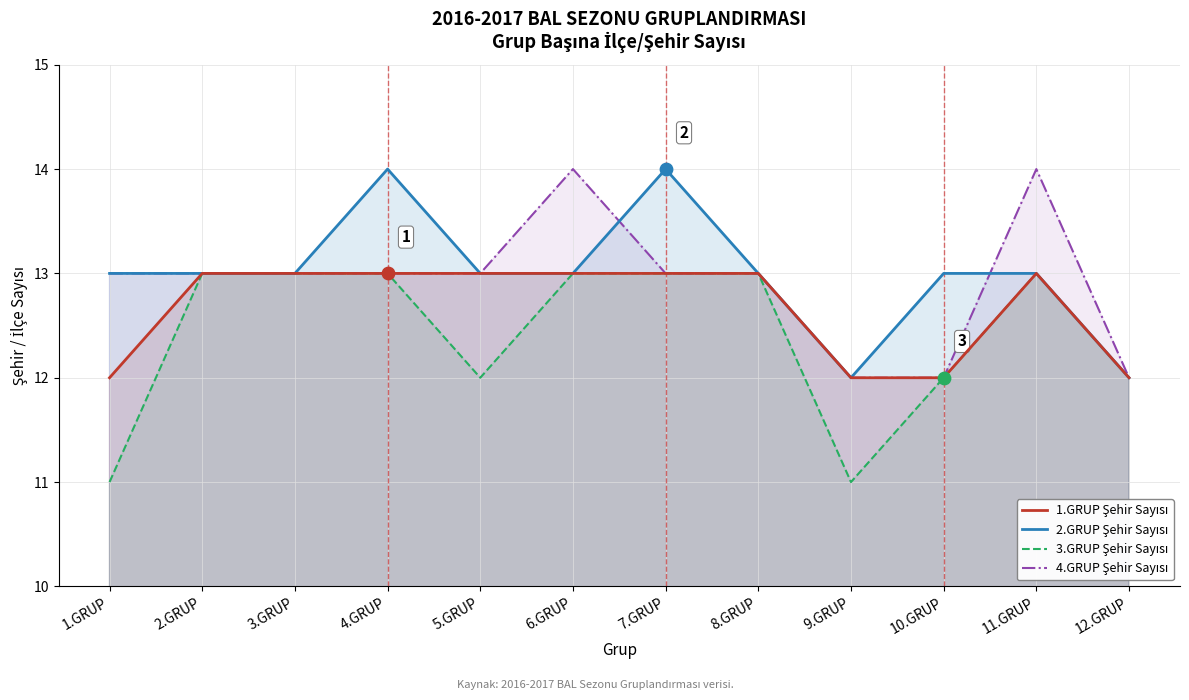

Is the value of 3.GRUP Şehir Sayısı at 3.GRUP greater than the value of 2.GRUP Şehir Sayısı at 1.GRUP?

No